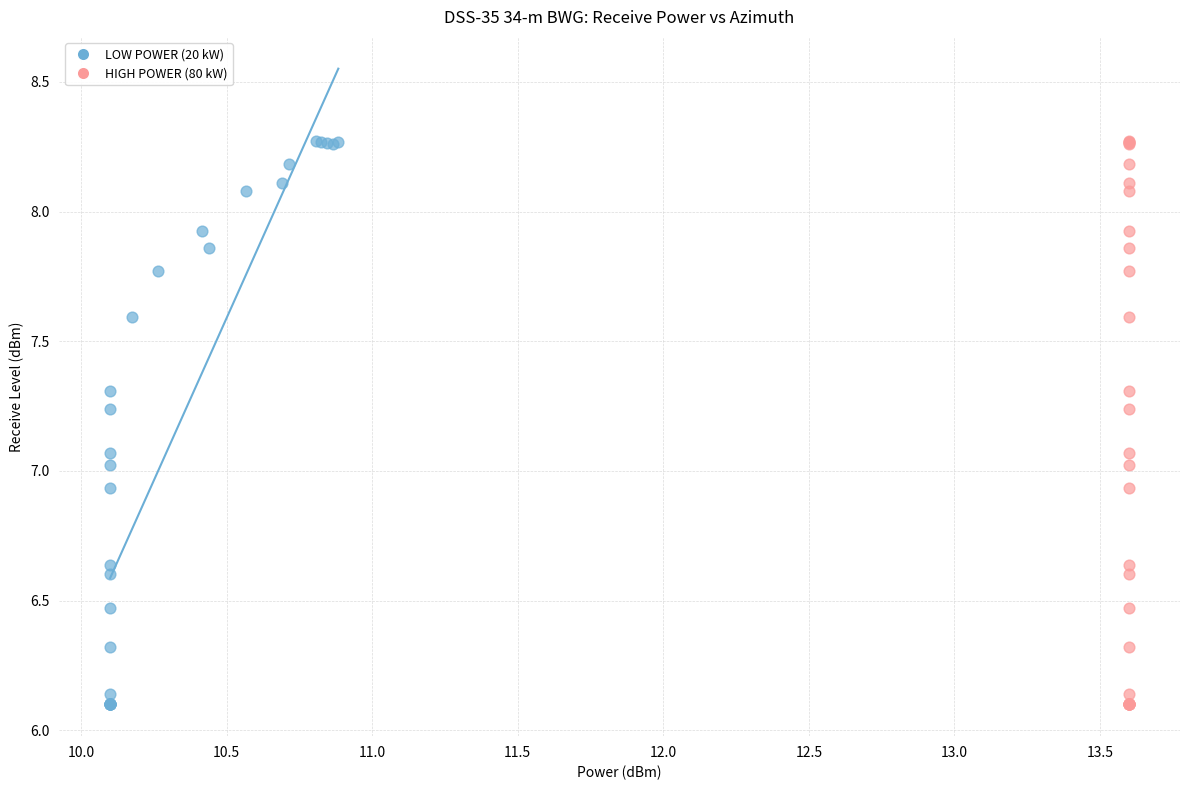

What are all the series names shown in the legend?

LOW POWER (20 kW), HIGH POWER (80 kW)